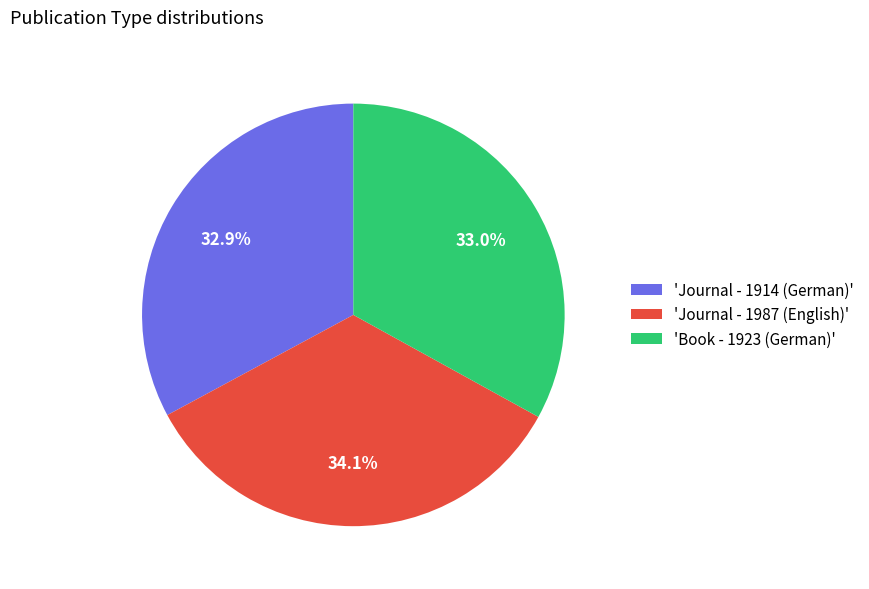

Which has a higher value, 'Book - 1923 (German)' or 'Journal - 1987 (English)'?

'Journal - 1987 (English)'